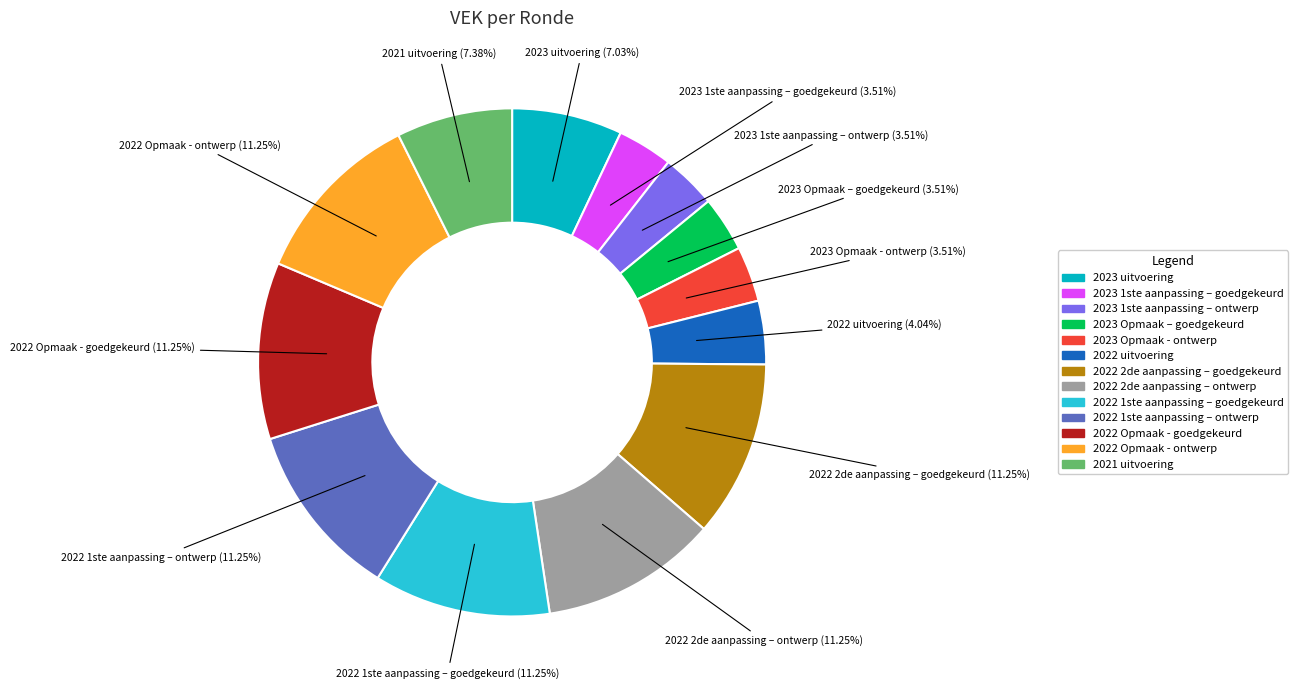

Is there a majority slice in this chart?

No